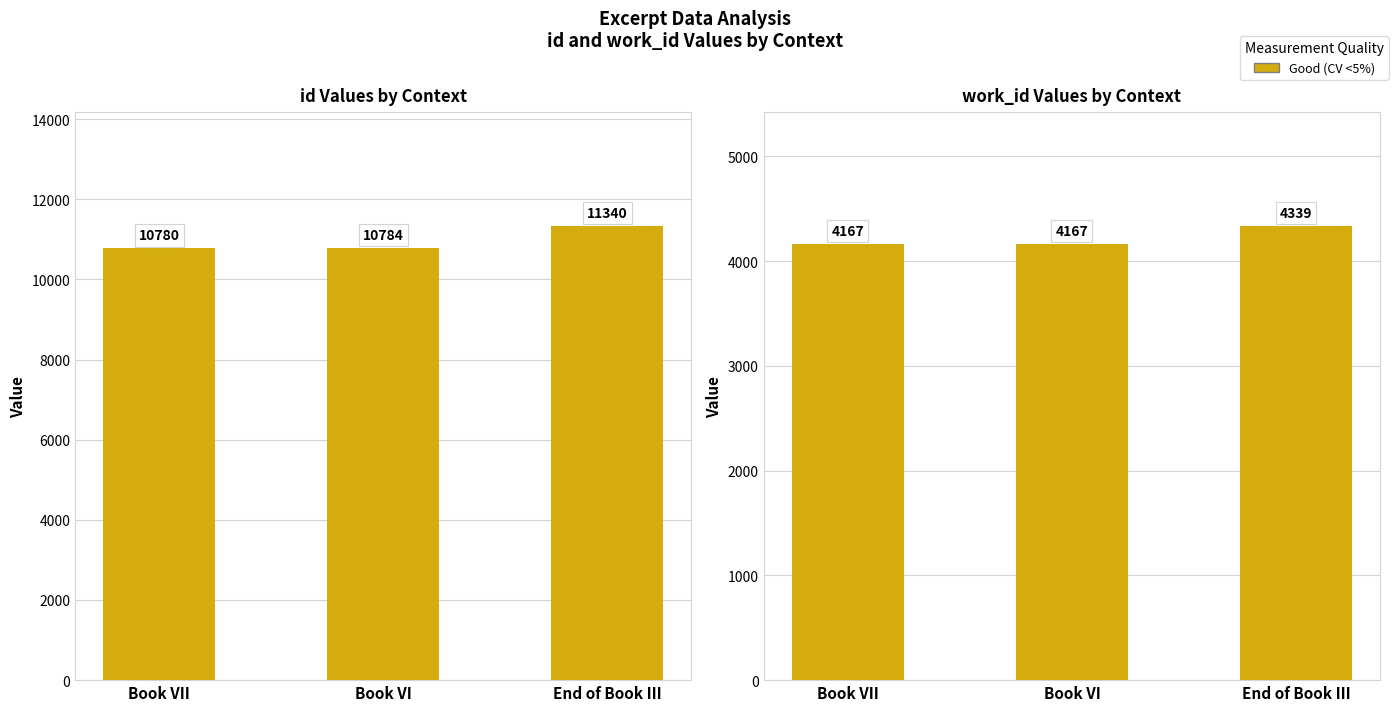

Rank the series by their average value, from highest to lowest.

id, work_id